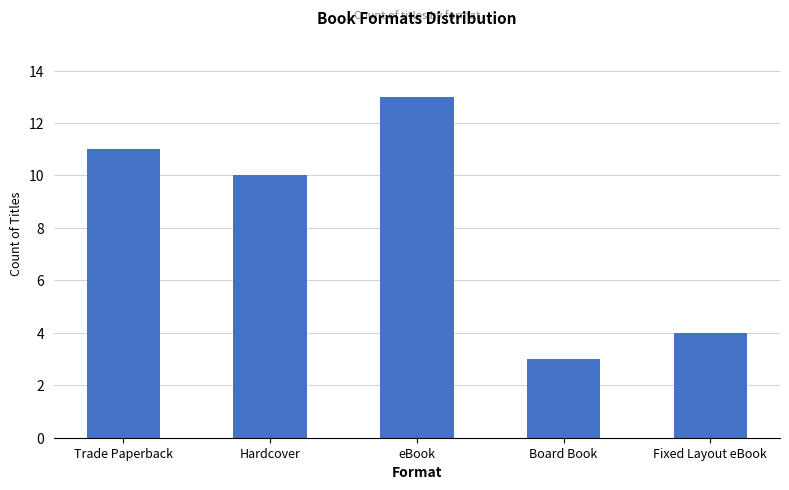

What is the change in value from Hardcover to Board Book?

-7